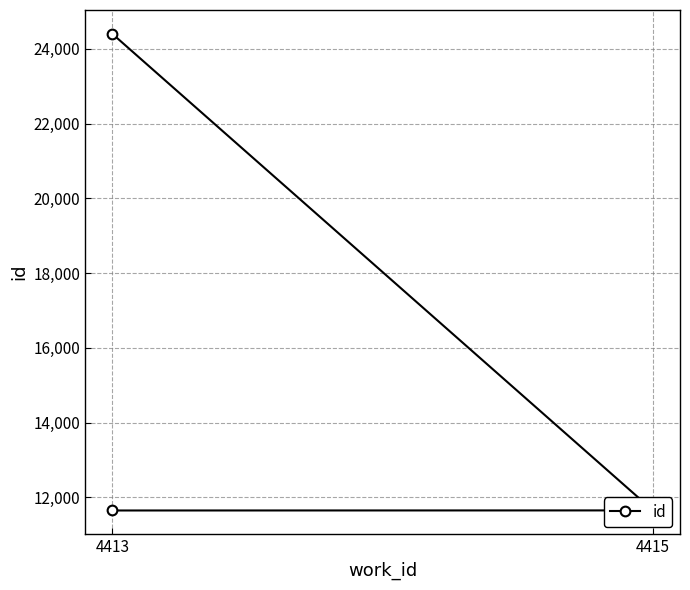

The chart shows a value of 7789 at 4413. True or false?

False